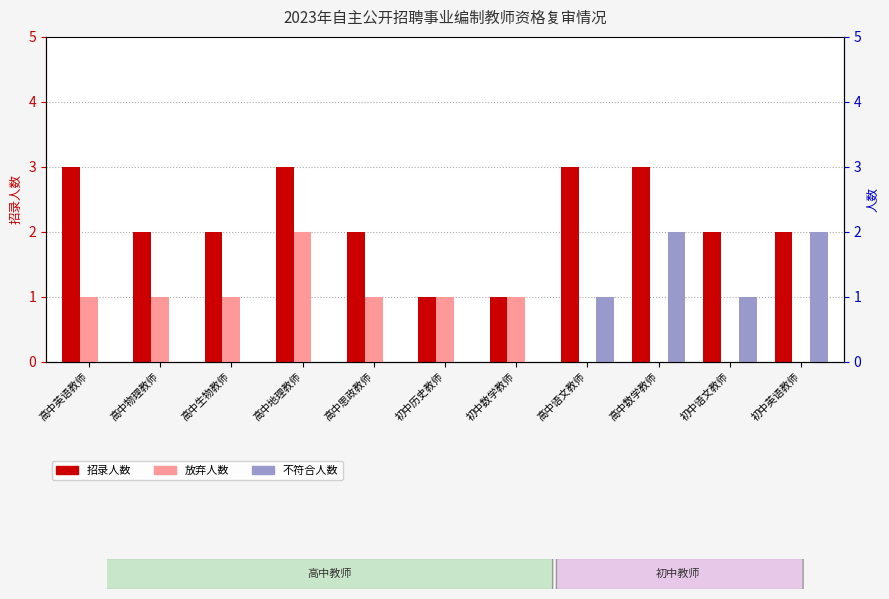

Which category has the lowest value across all series?

高中语文教师